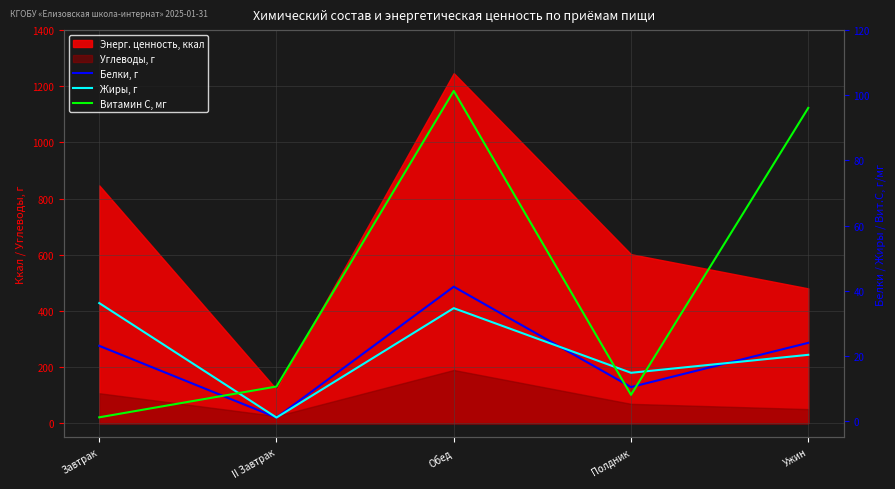

What is the difference between the highest and lowest values at Полдник?

6.8